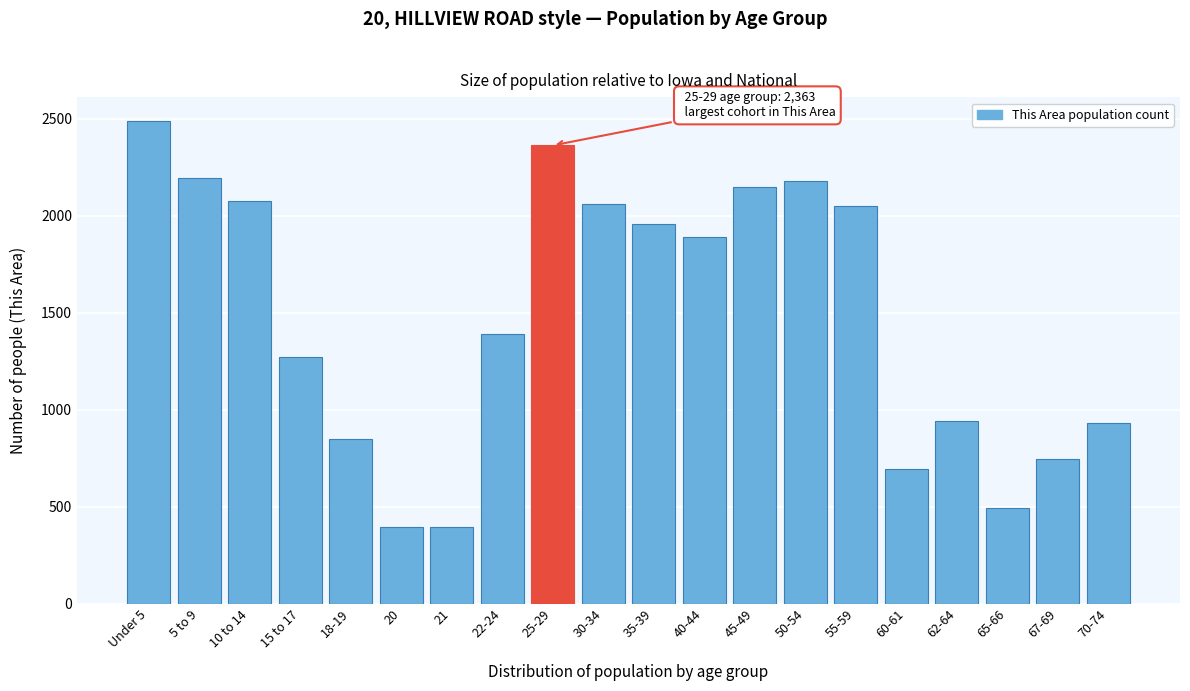

What is the sum of the values at 30-34 and 60-61?

2758